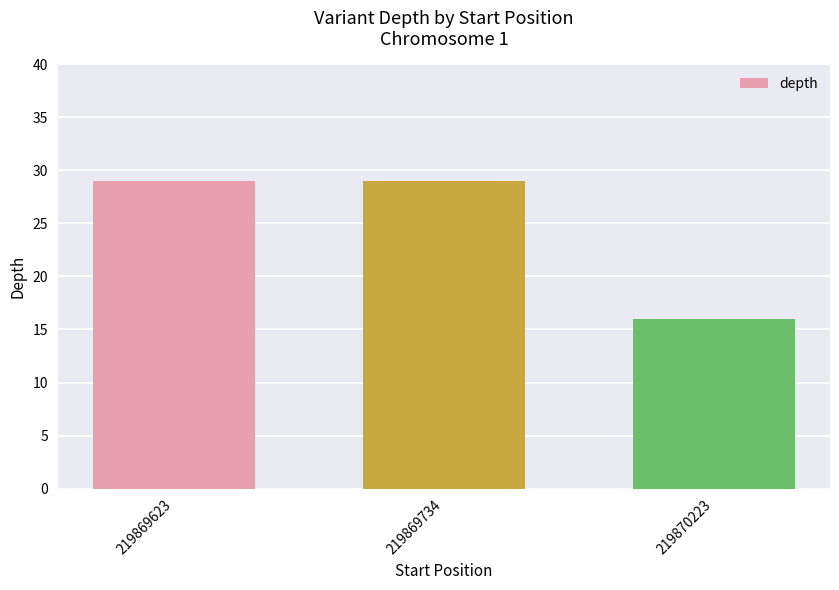

Reading left to right, list all the values displayed in this chart.

29	29	16